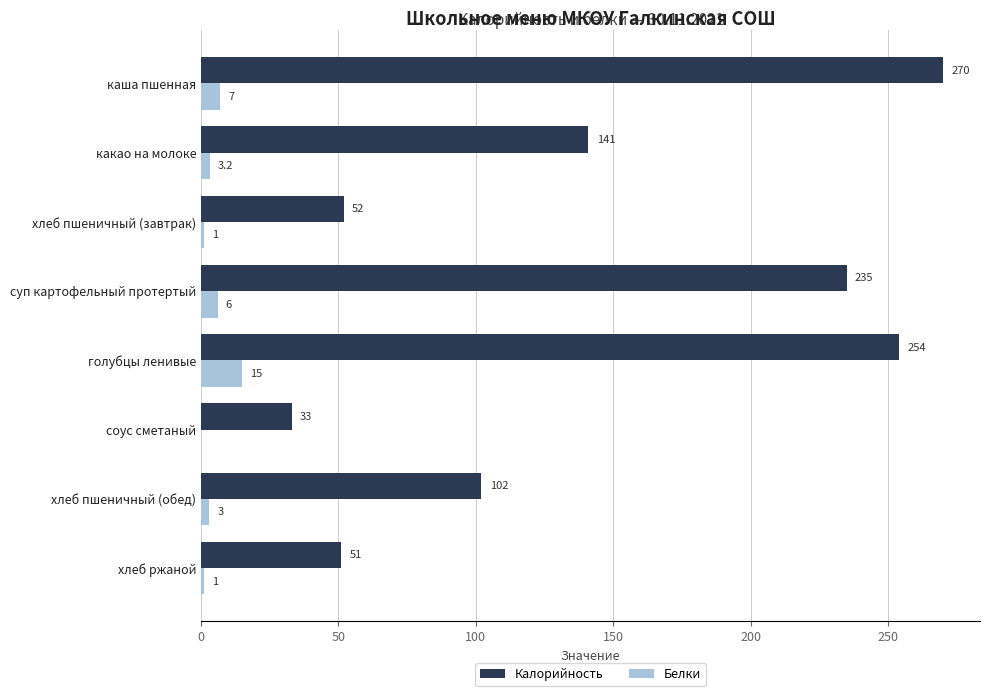

Which series changed the most between голубцы ленивые and соус сметаный?

Калорийность